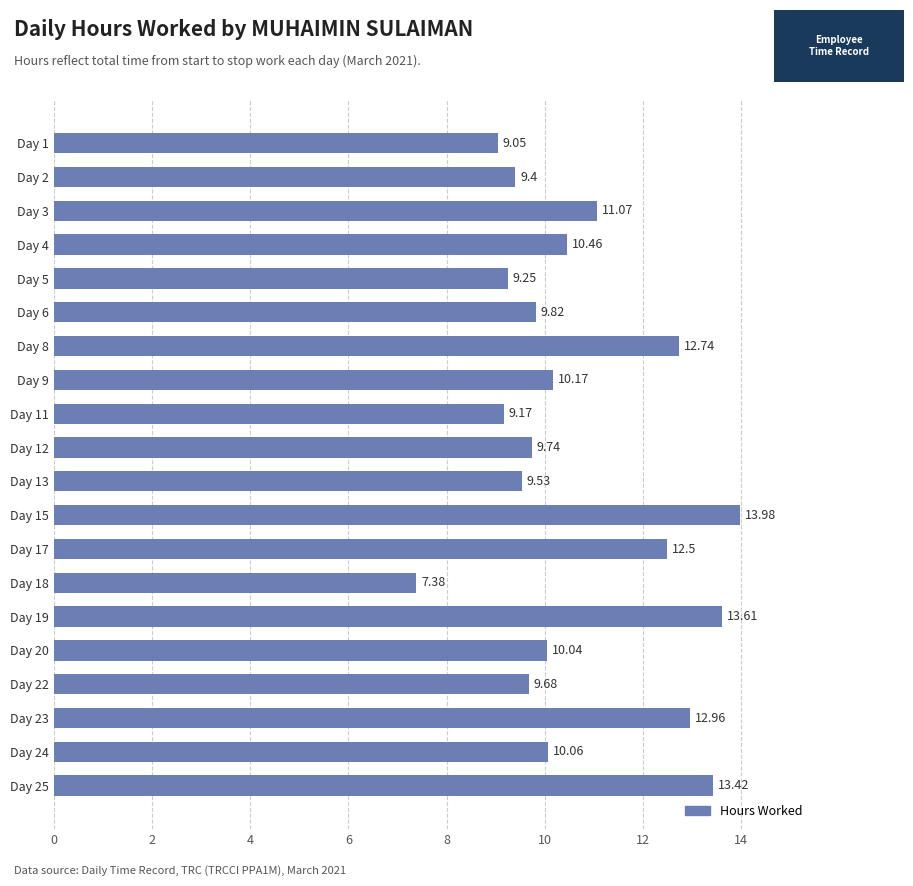

Rank the categories by value from highest to lowest.

Day 15, Day 19, Day 25, Day 23, Day 8, Day 17, Day 3, Day 4, Day 9, Day 24, Day 20, Day 6, Day 12, Day 22, Day 13, Day 2, Day 5, Day 11, Day 1, Day 18